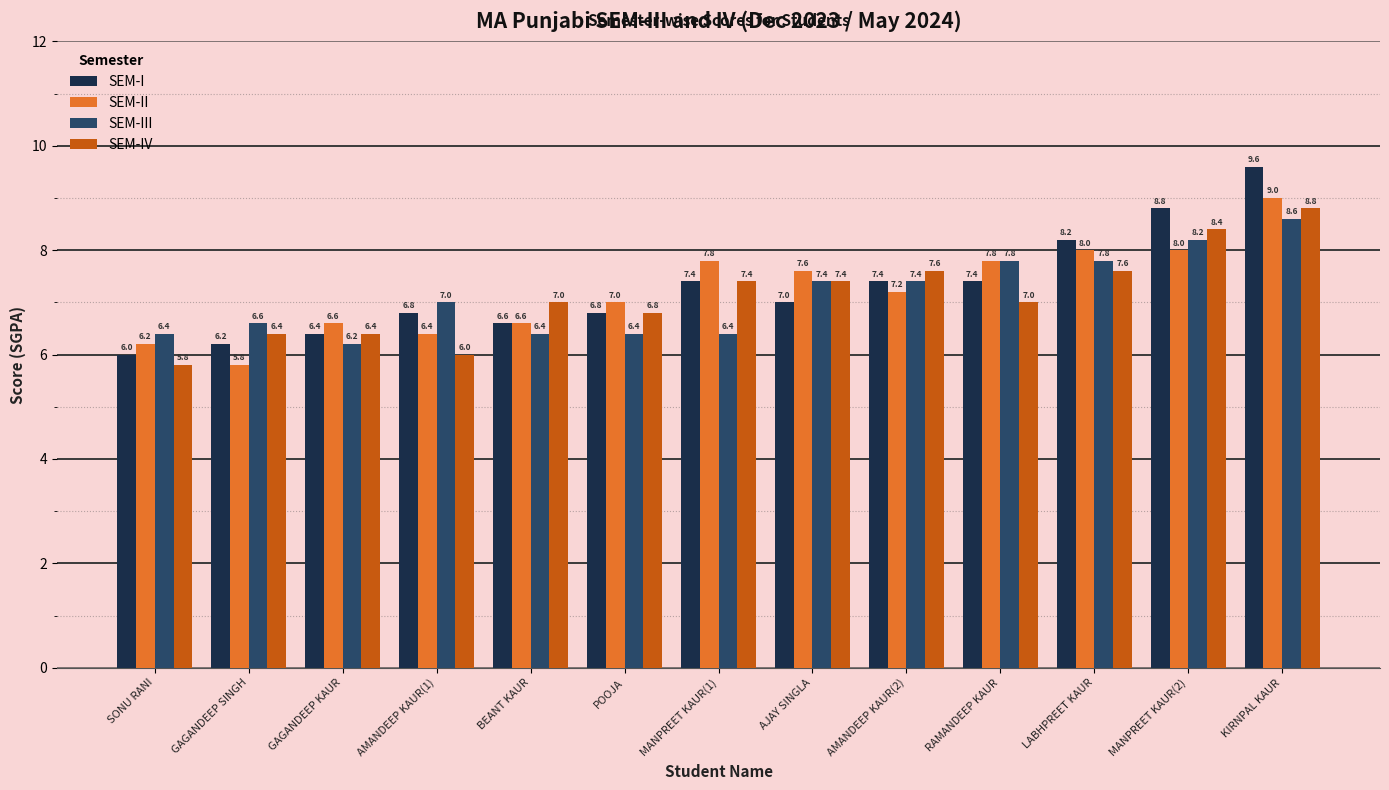

What is the difference between the SEM-IV values at RAMANDEEP KAUR and AJAY SINGLA?

0.4